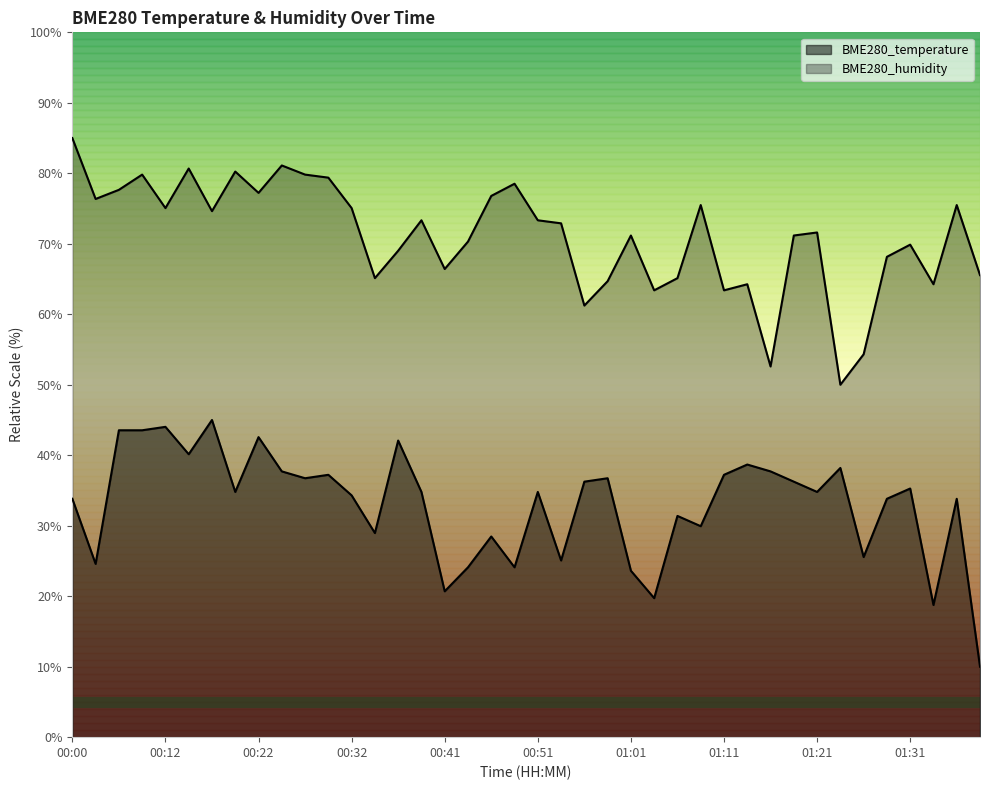

What is the smallest value displayed?

10.0